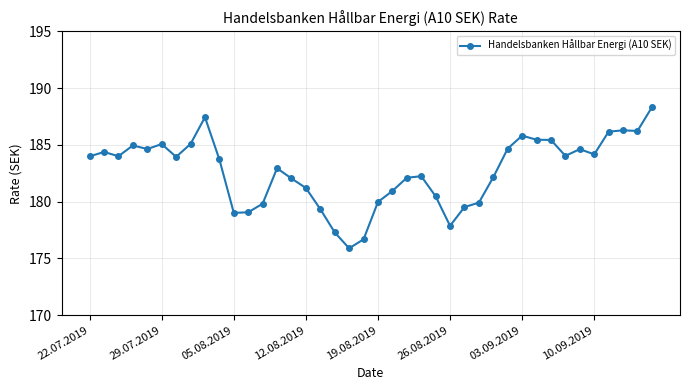

What is the value of the 16th point from the left?

181.2